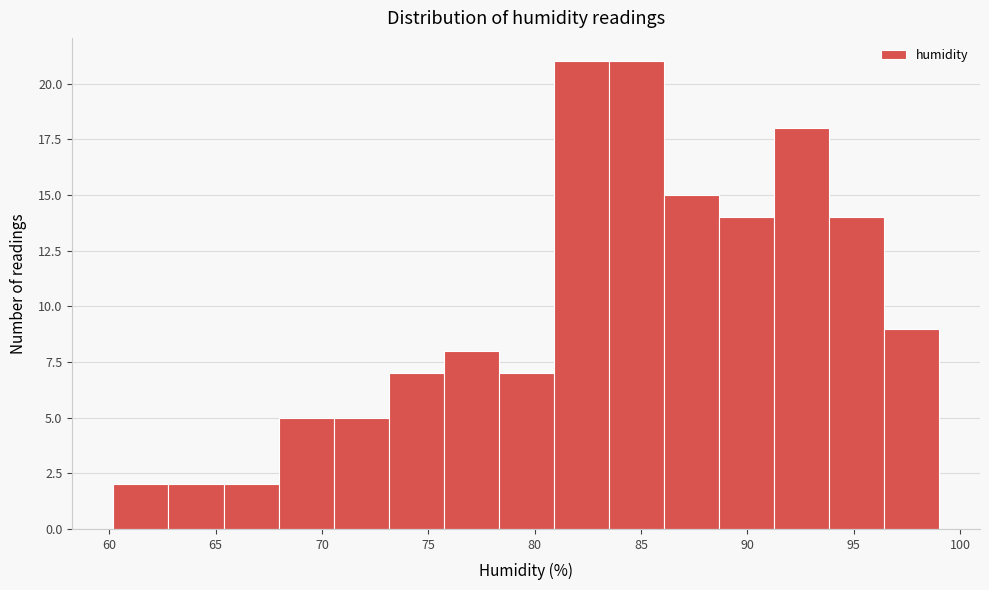

Reading left to right, transcribe this chart: for each bar, give the range it covers on the x-axis and its height. Neither the bar edges nor the heights are printed on the chart, so give them approximately, as read against the axes.

60.0 to 63.0: 2
63.0 to 65.5: 2
65.5 to 68.0: 2
68.0 to 70.5: 5
70.5 to 73.0: 5
73.0 to 75.5: 7
75.5 to 78.5: 8
78.5 to 81.0: 7
81.0 to 83.5: 21
83.5 to 86.0: 21
86.0 to 88.5: 15
88.5 to 91.0: 14
91.0 to 94.0: 18
94.0 to 96.5: 14
96.5 to 99.0: 9